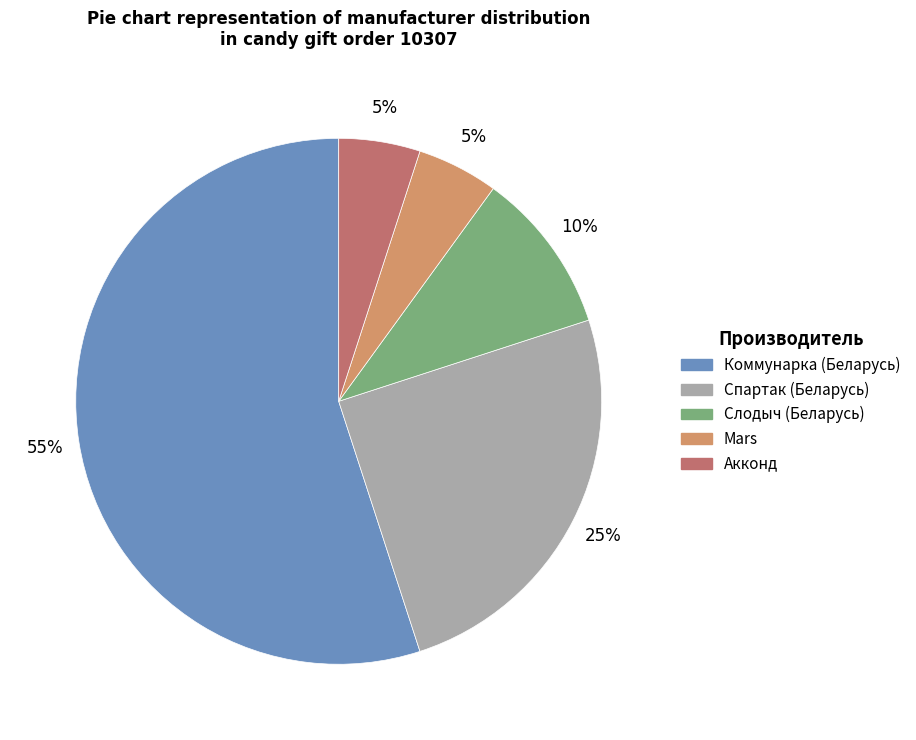

To the nearest percent, what is the combined percentage of Акконд and Коммунарка (Беларусь)?

60%